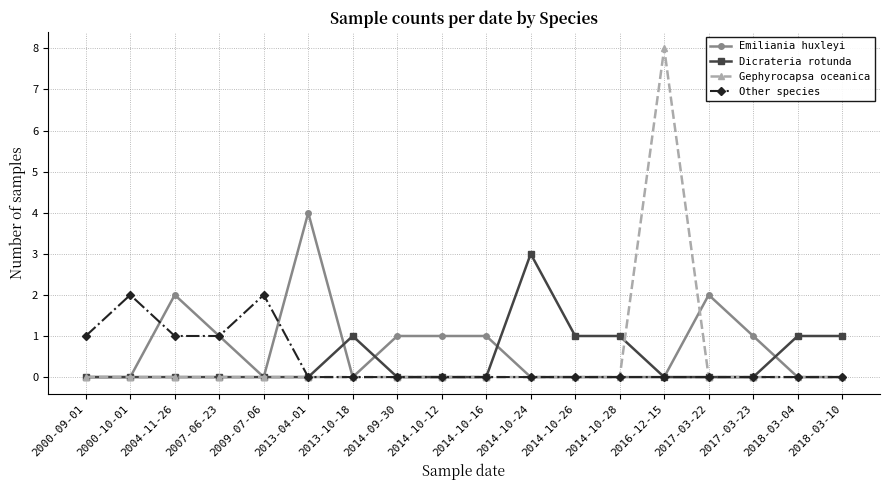

Does the chart have visible grid lines?

Yes